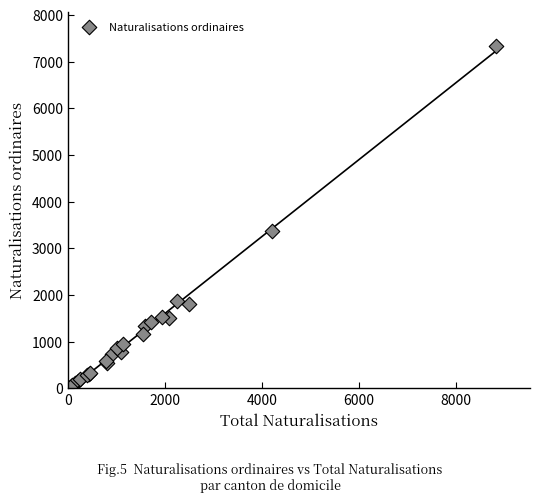

What Y value in the scatter plot is closest to 3670?

3376